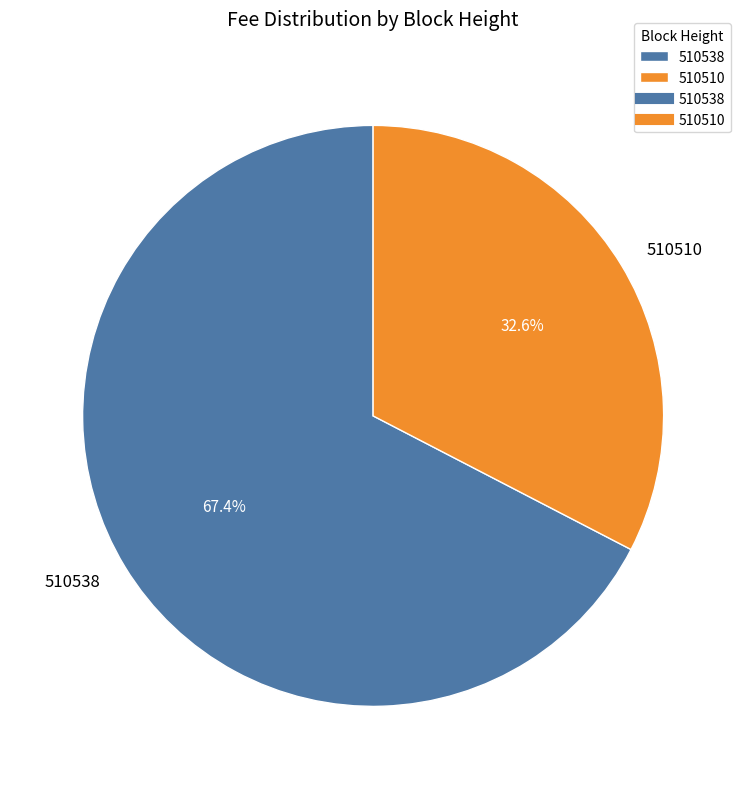

To the nearest percent, what percentage of the pie is 510510?

33%